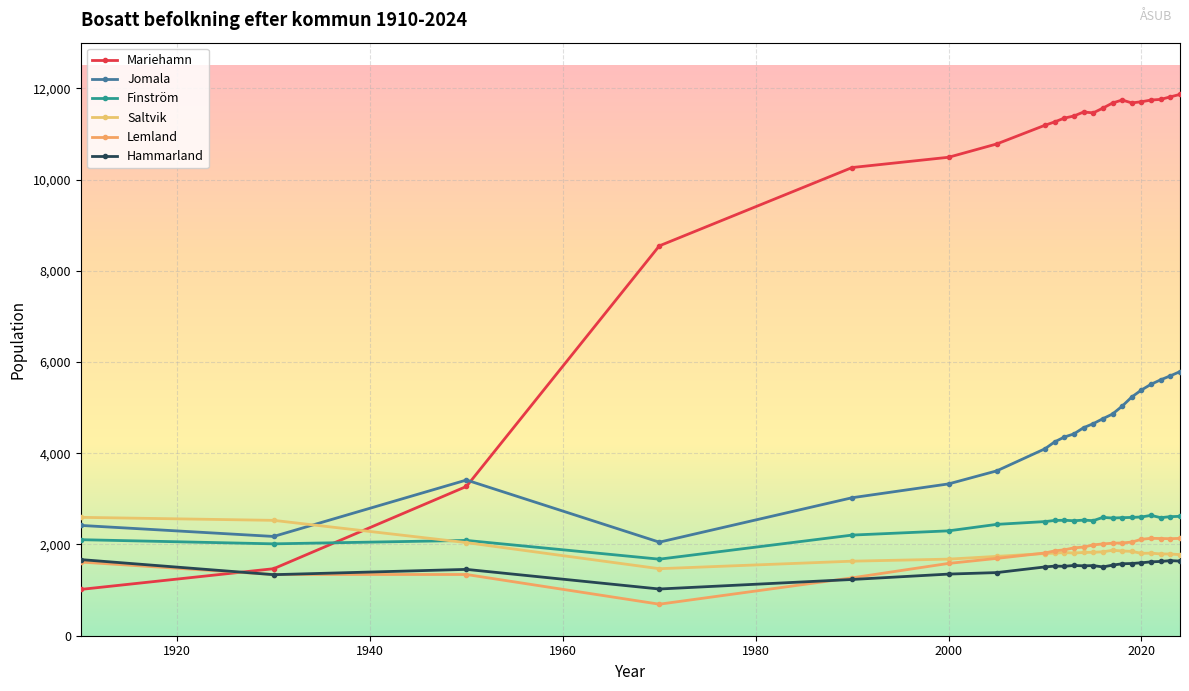

How many values in the Finström series are below 2531?

11